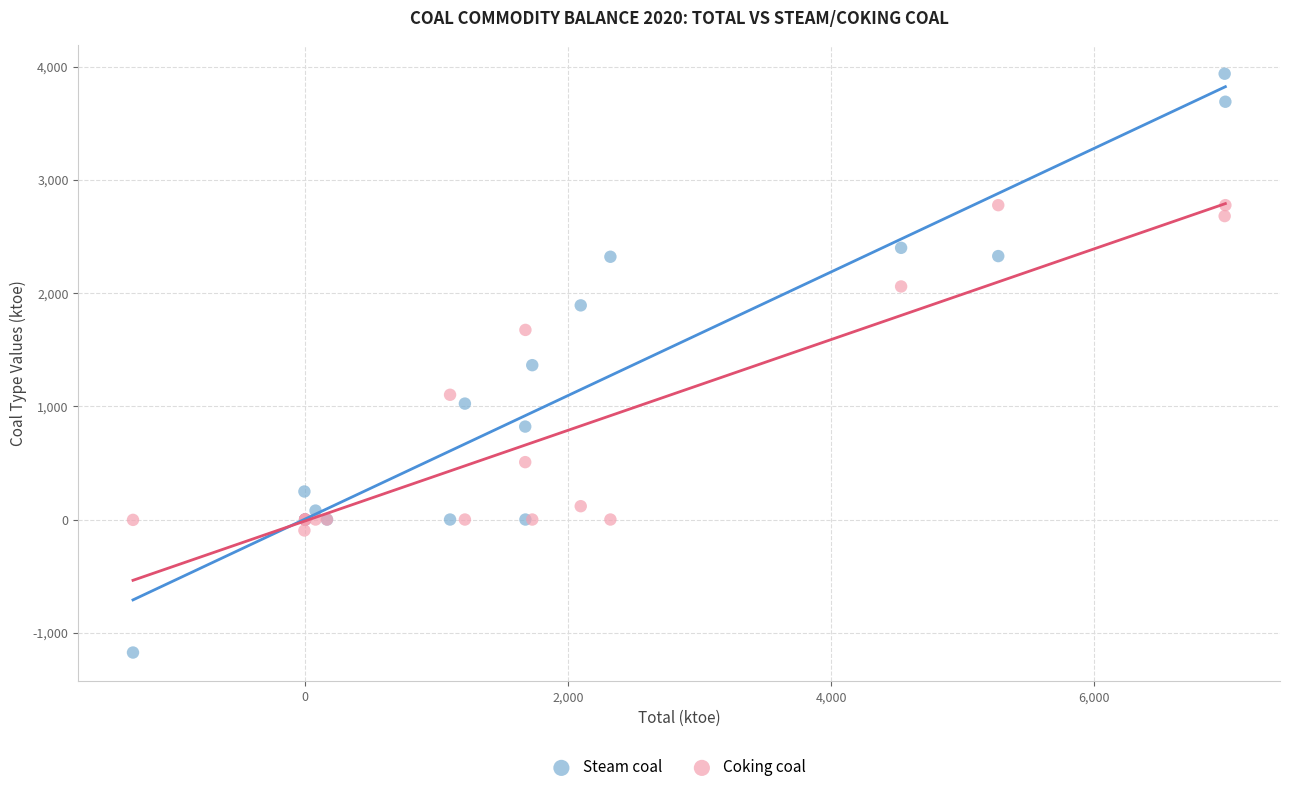

What are all the series names shown in the legend?

Steam coal, Coking coal